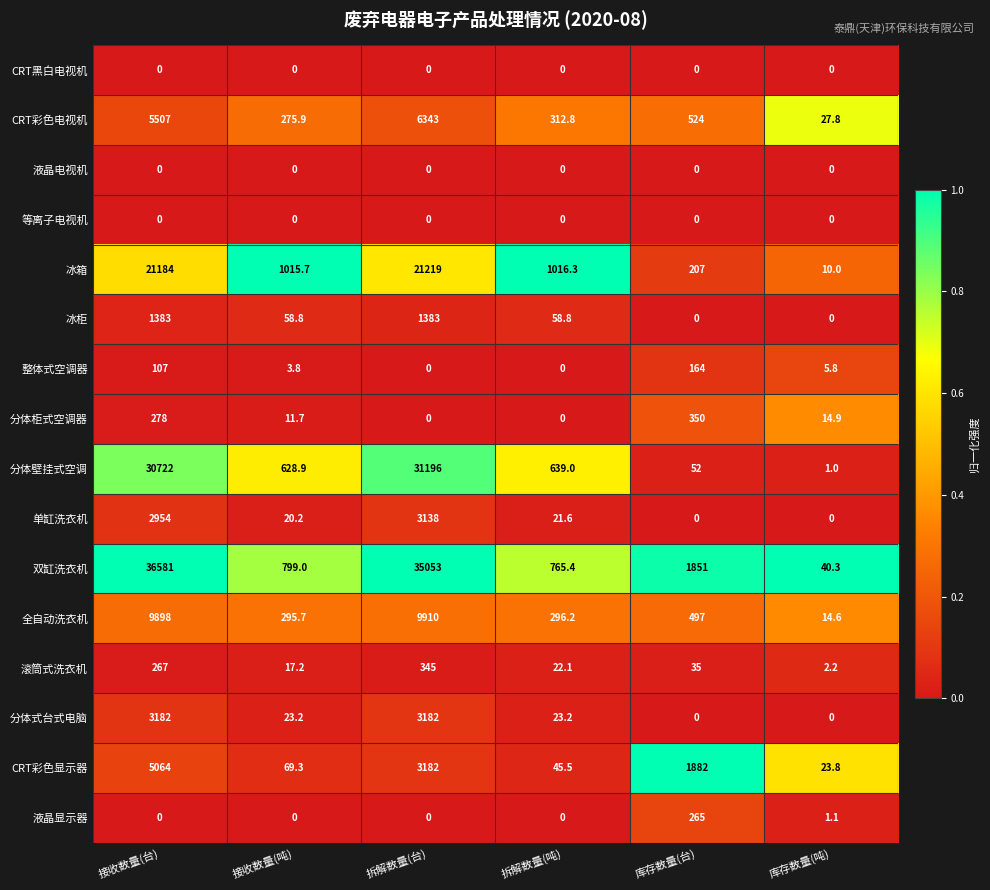

Which series has the widest spread of values?

双缸洗衣机